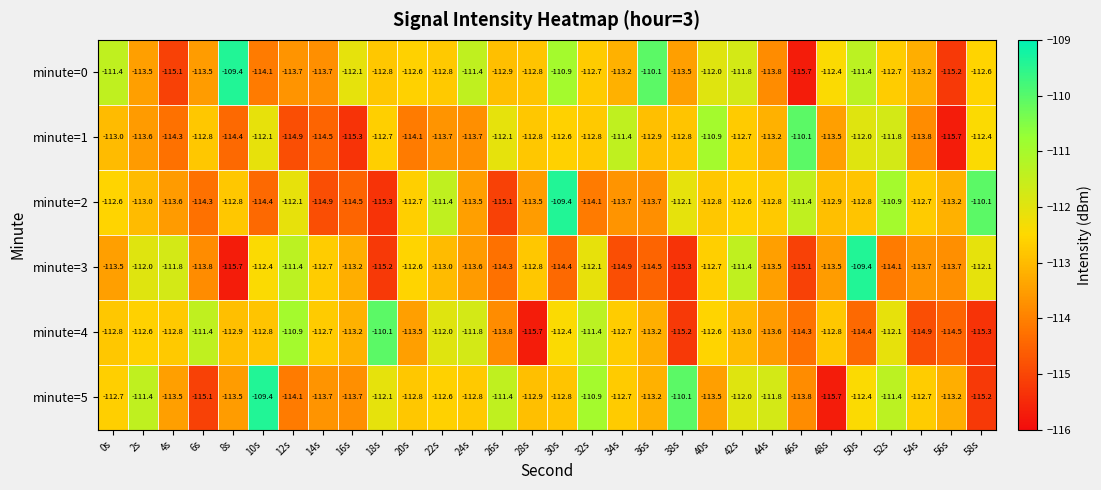

What is the lowest value of the minute=3 series?

-115.7